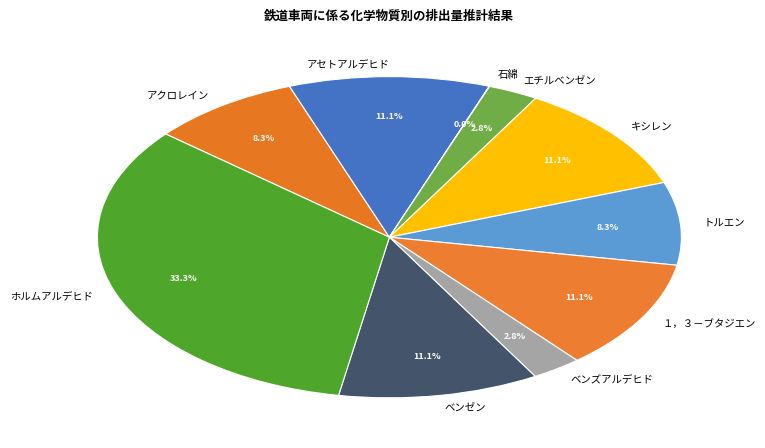

To the nearest percent, what is the average slice percentage?

10%